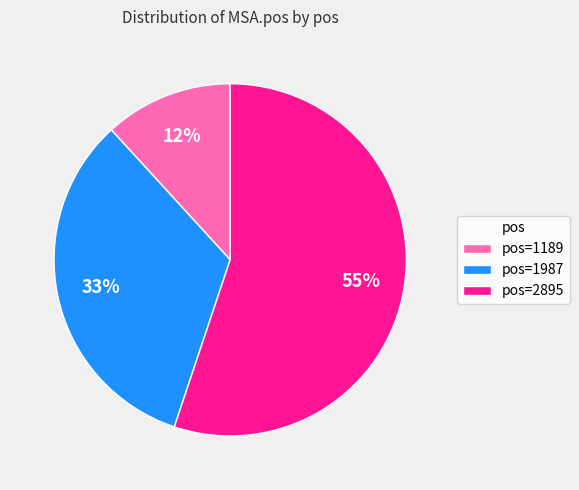

To the nearest percent, what is the average slice percentage?

33%